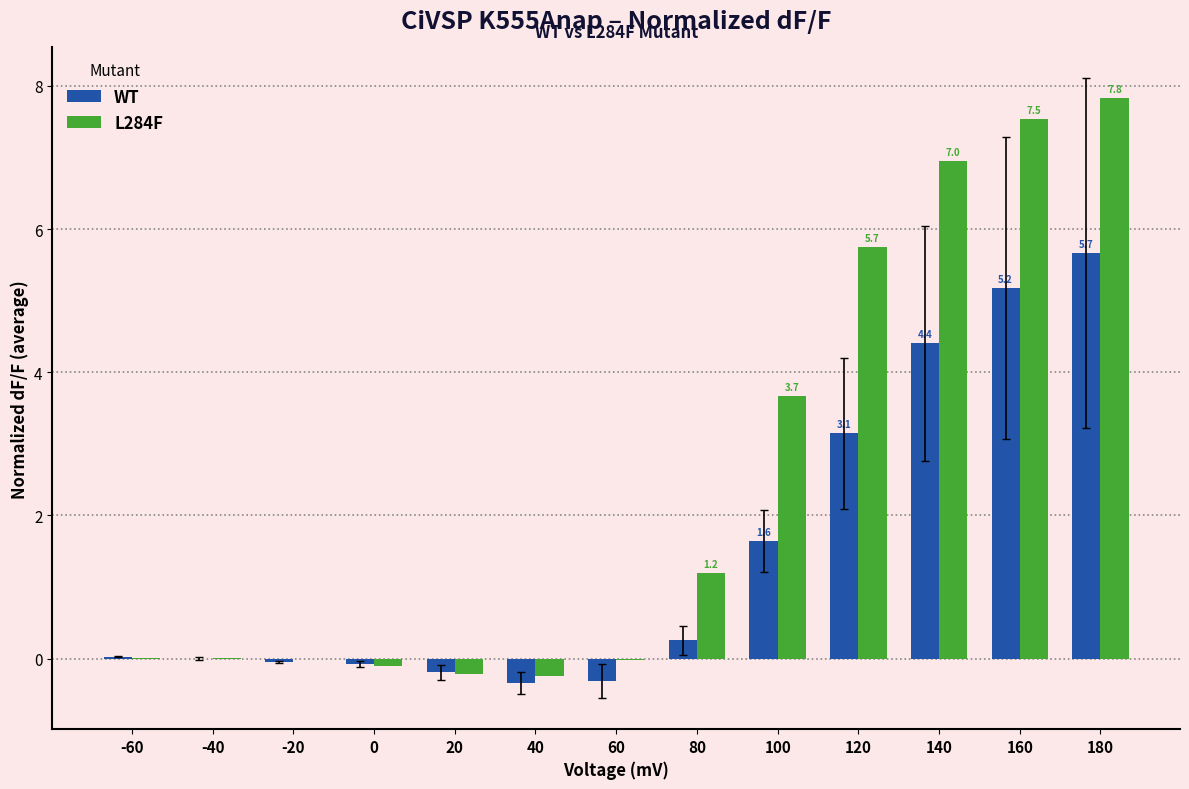

The L284F series shows -0.0 at -20. True or false?

True